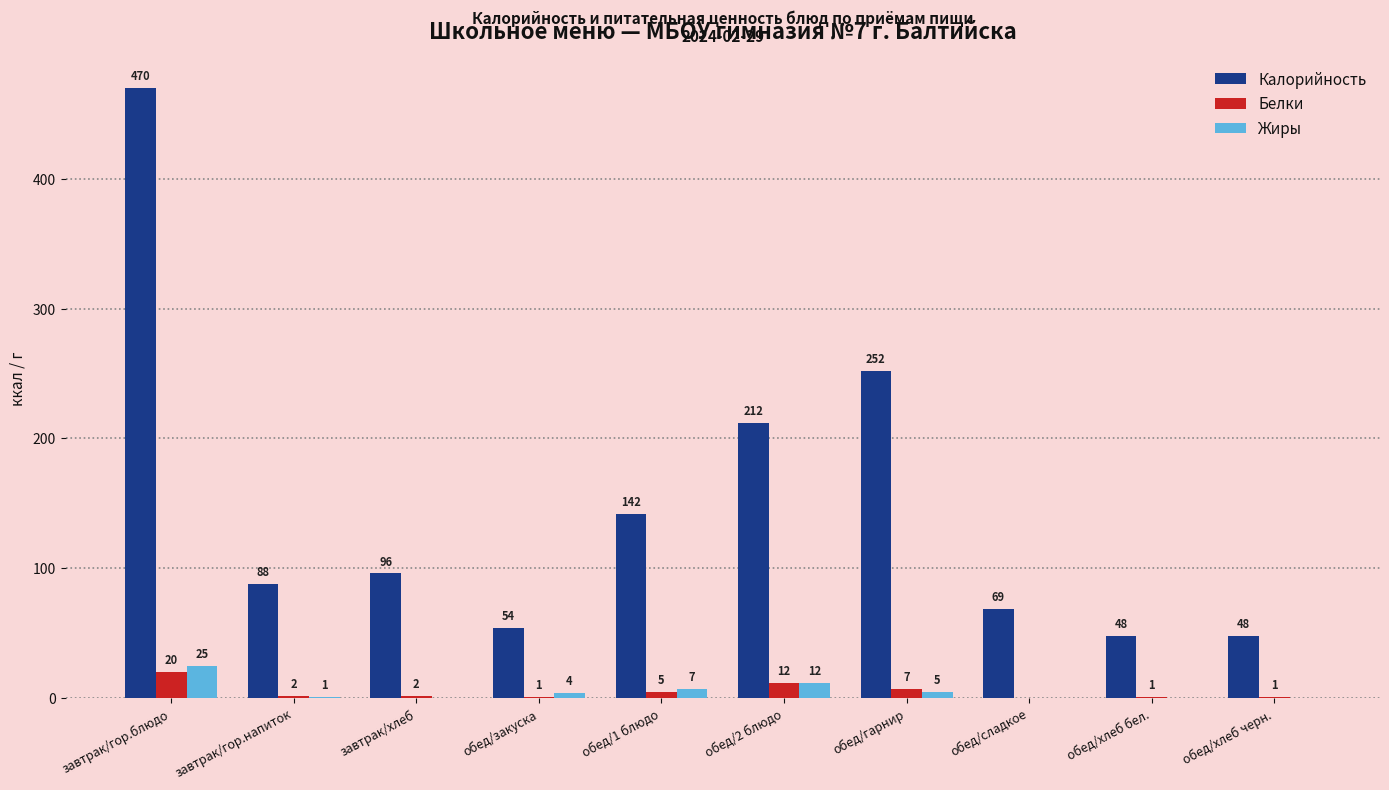

At which label does Жиры first exceed 4?

завтрак/гор.блюдо